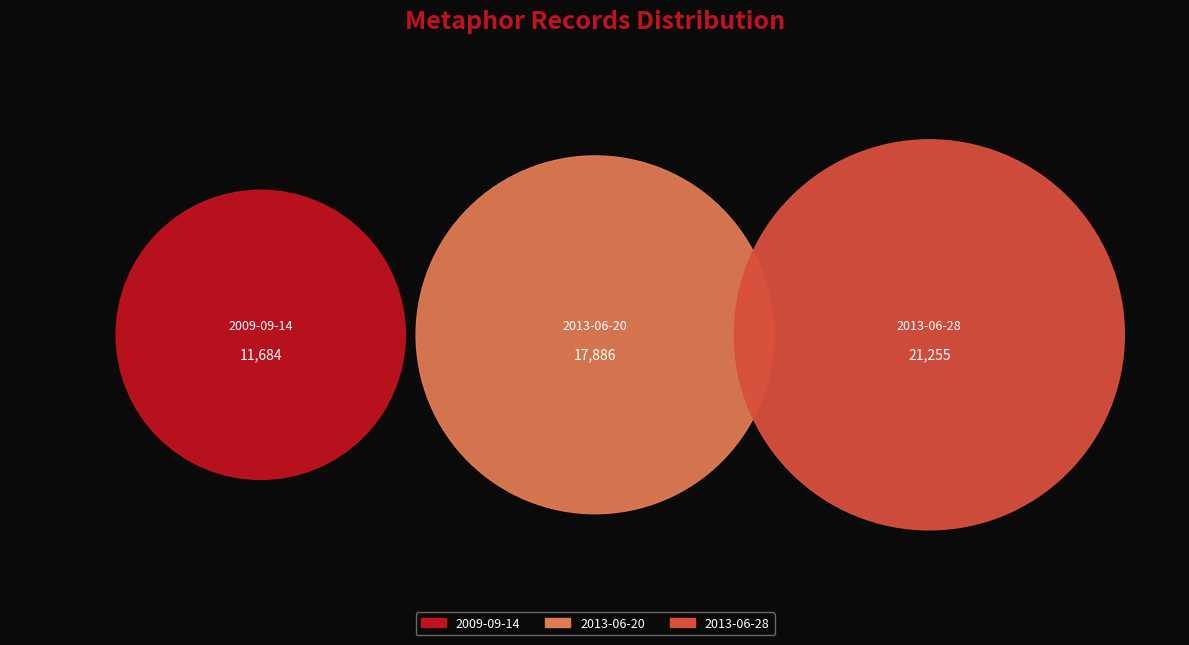

Which category has the smallest portion of the pie?

2009-09-14